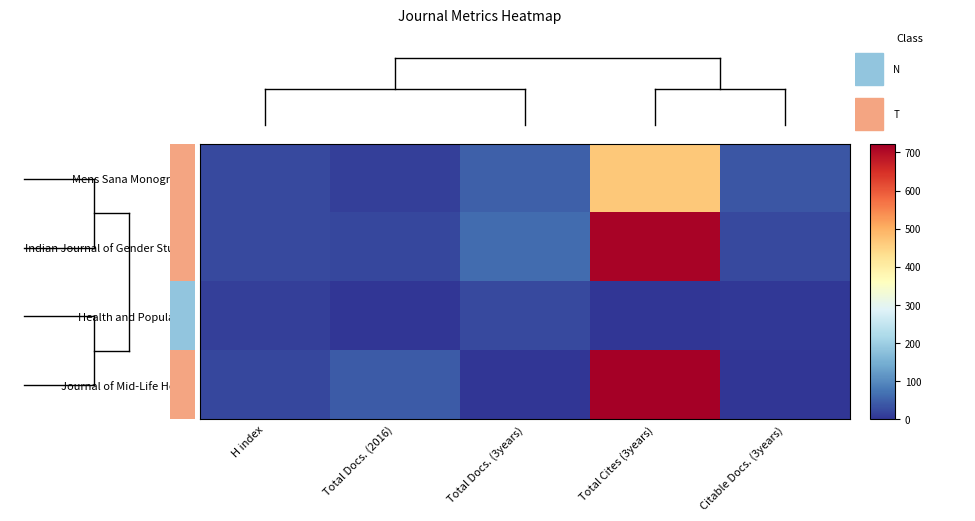

At which category is the sum across all series the highest?

Total Cites (3years)